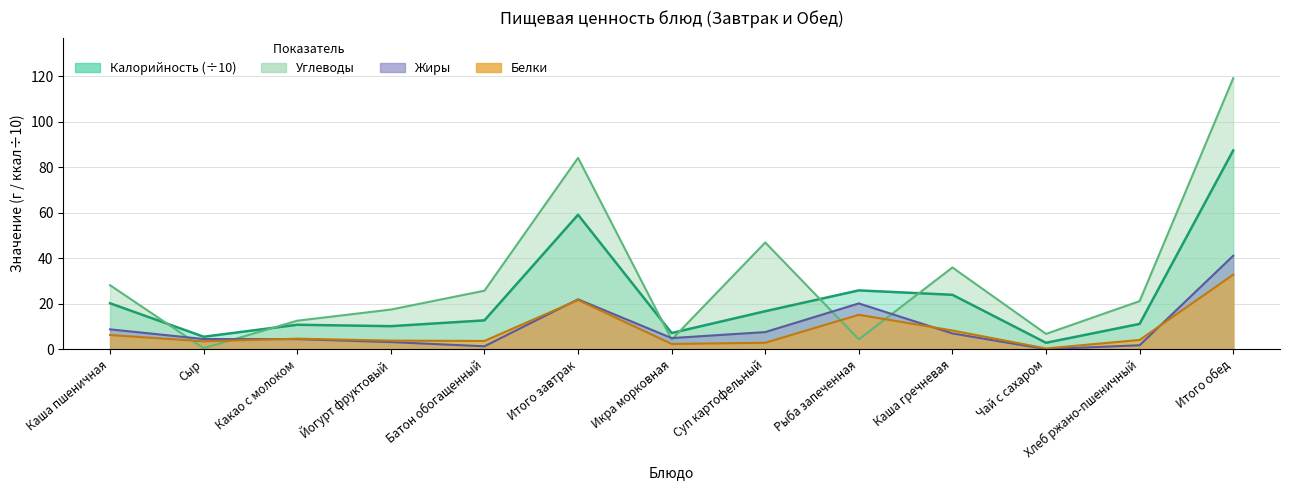

How many values in the Белки series exceed 4?

7